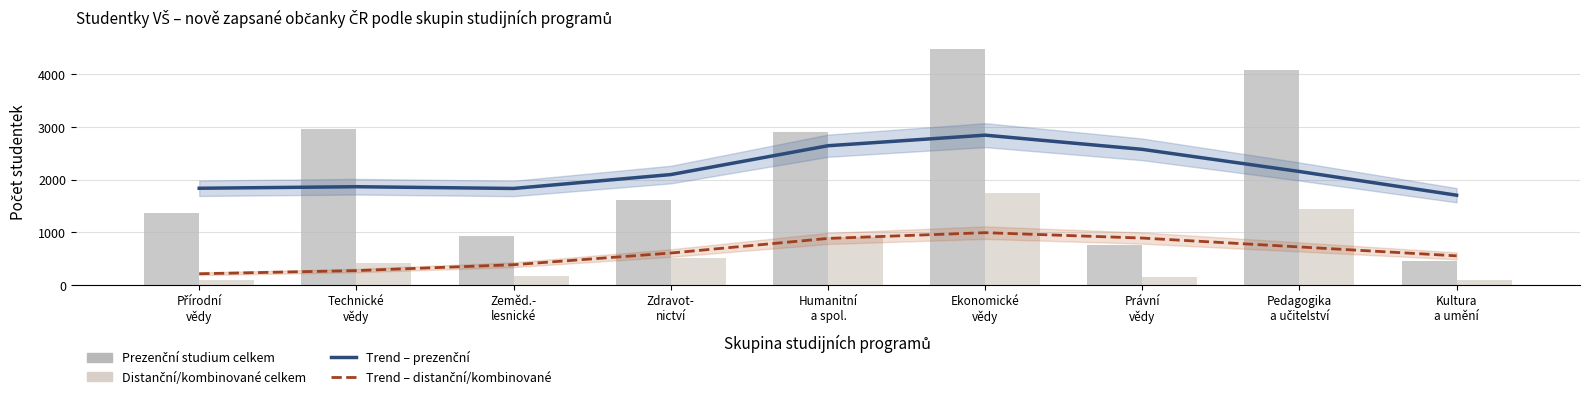

Reading left to right, extract all data points from this chart.

Trend – prezenční: Přírodní
vědy=1834.8	Technické
vědy=1864.1	Zeměd.-
lesnické=1830.9	Zdravot-
nictví=2094.8	Humanitní
 a spol.=2642.7	Ekonomické
vědy=2843.9	Právní
vědy=2574.2	Pedagogika
a učitelství=2153.0	Kultura
a umění=1702.6
Trend – distanční/kombinované: Přírodní
vědy=210.0	Technické
vědy=270.1	Zeměd.-
lesnické=381.6	Zdravot-
nictví=603.6	Humanitní
 a spol.=881.4	Ekonomické
vědy=990.8	Právní
vědy=888.3	Pedagogika
a učitelství=719.9	Kultura
a umění=550.4
Prezenční studium celkem: Přírodní
vědy=1360.0	Technické
vědy=2965.0	Zeměd.-
lesnické=933.0	Zdravot-
nictví=1618.0	Humanitní
 a spol.=2907.0	Ekonomické
vědy=4476.0	Právní
vědy=747.0	Pedagogika
a učitelství=4081.0	Kultura
a umění=454.0
Distanční/kombinované studium celkem: Přírodní
vědy=91.0	Technické
vědy=419.0	Zeměd.-
lesnické=162.0	Zdravot-
nictví=507.0	Humanitní
 a spol.=906.0	Ekonomické
vědy=1736.0	Právní
vědy=151.0	Pedagogika
a učitelství=1434.0	Kultura
a umění=90.0